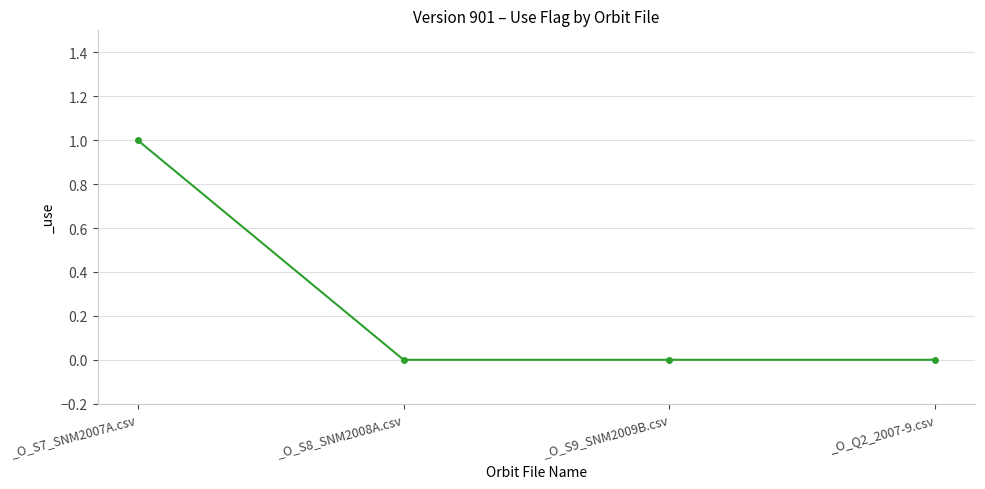

What is the difference between the maximum and second lowest values?

1